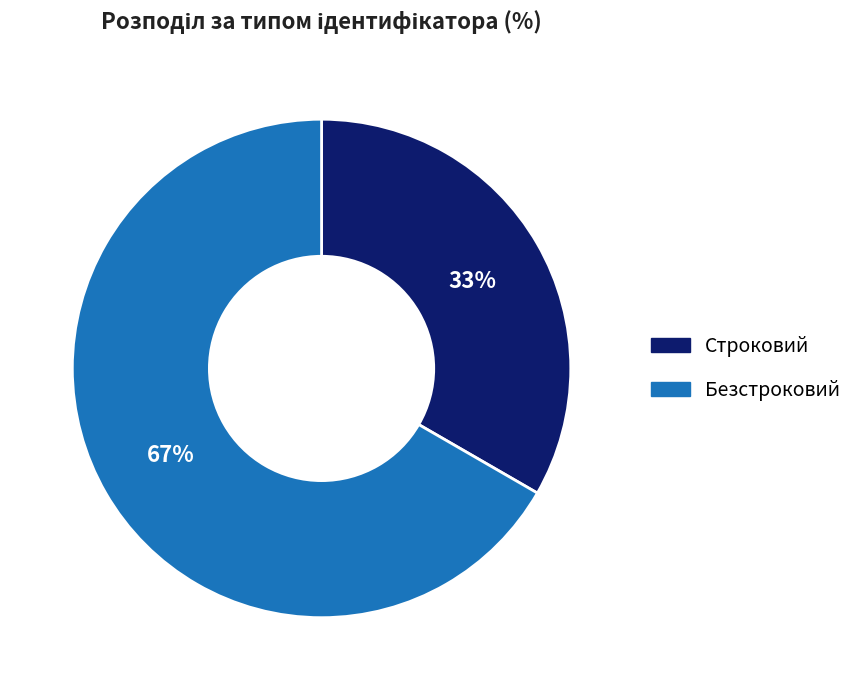

To the nearest percent, what is the average slice percentage?

50%